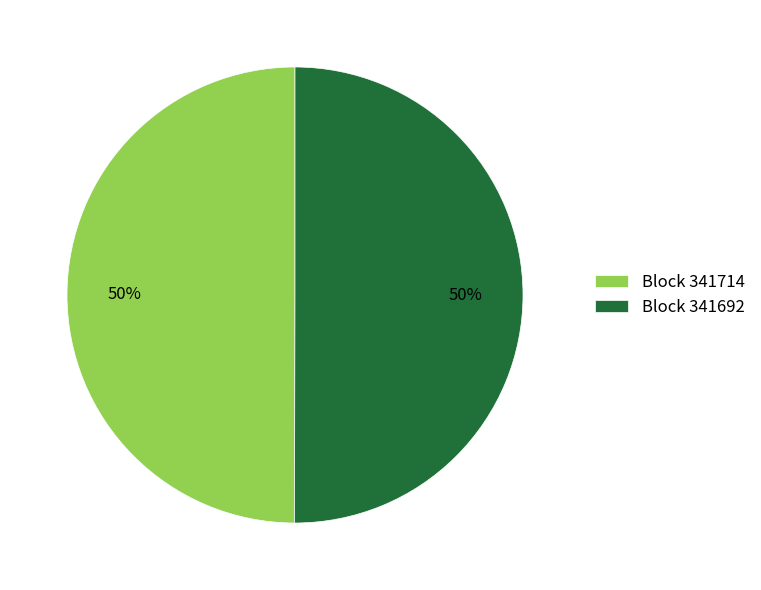

Combined, do Block 341714 and Block 341692 account for over 50%?

Yes